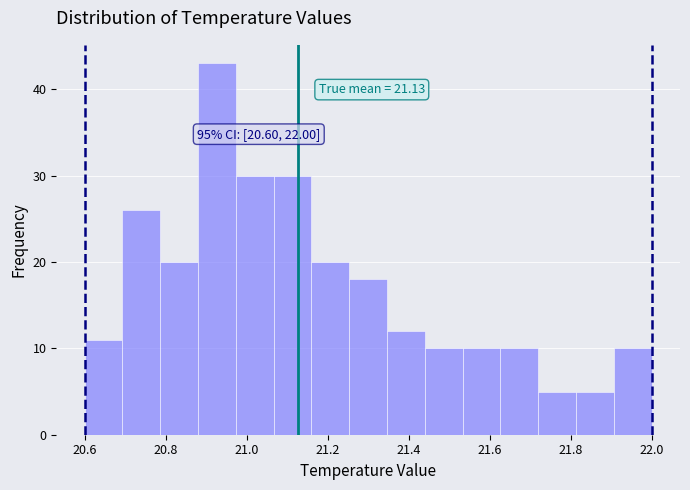

Over which range of the x-axis is the bar tallest?

20.88 to 20.98